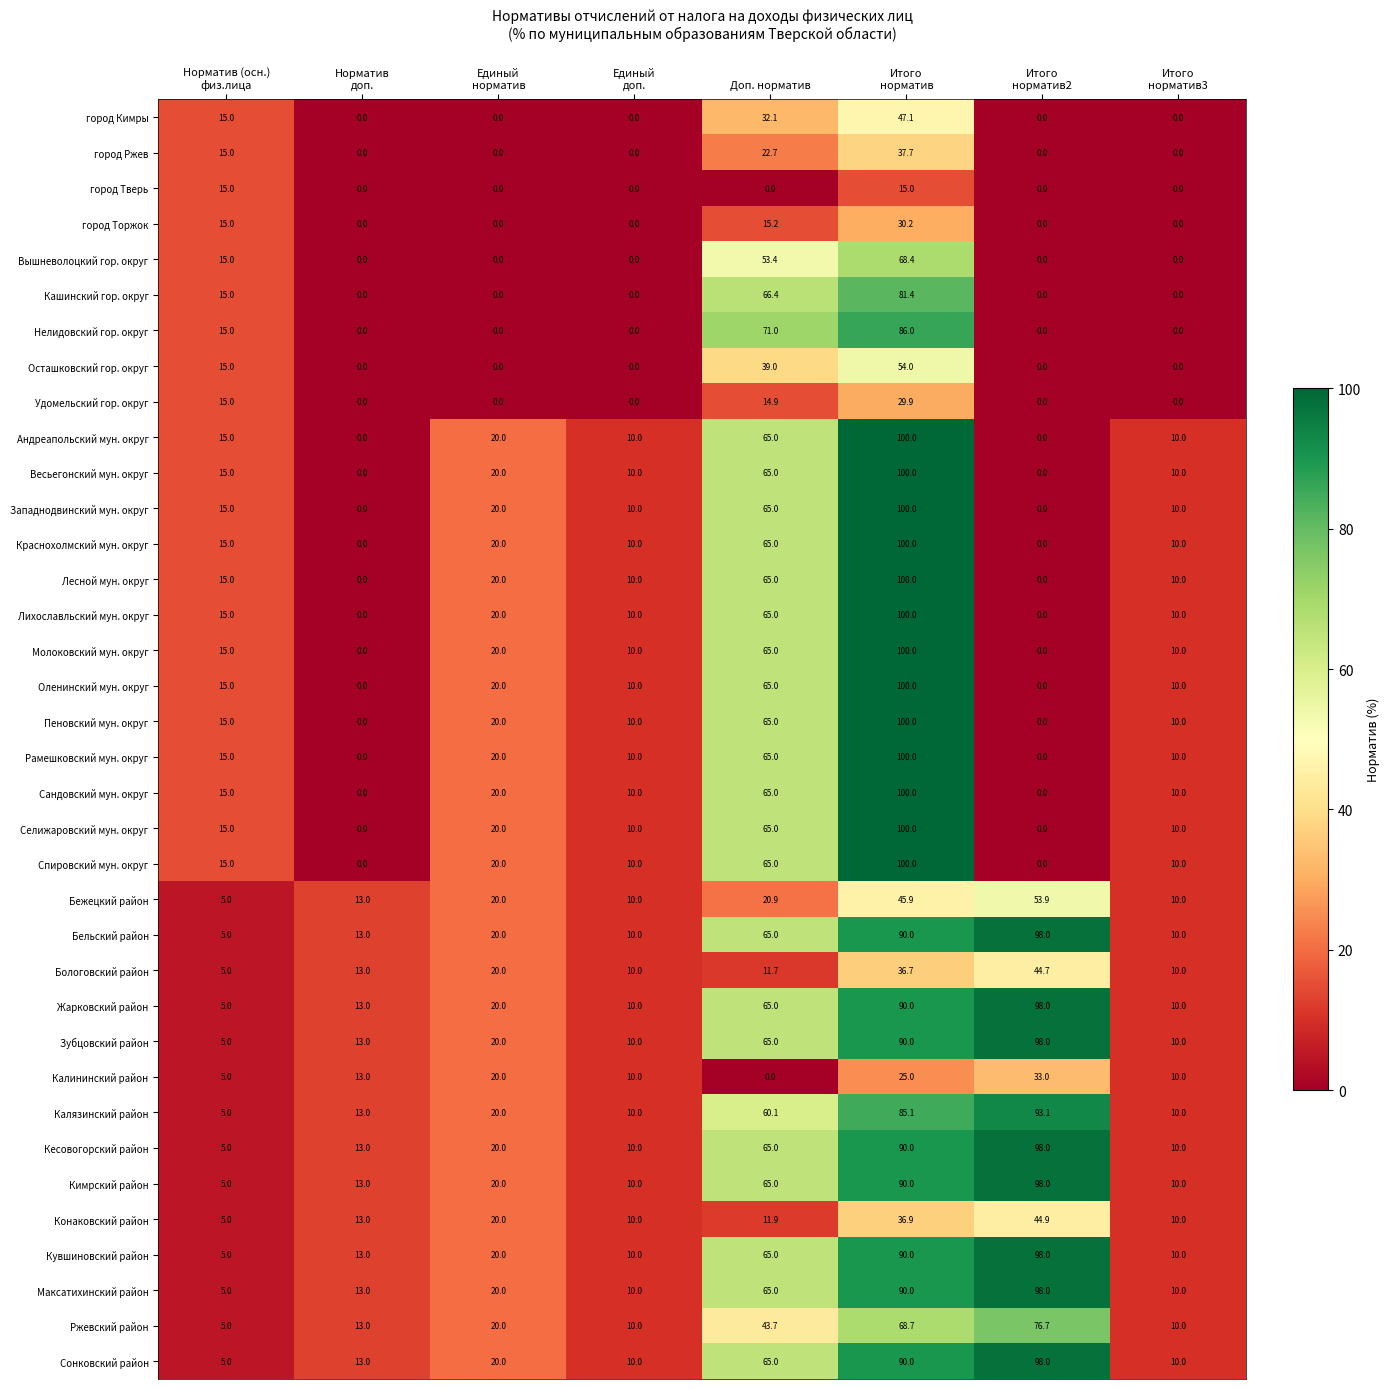

What is the maximum value for Бельский район?

98.0